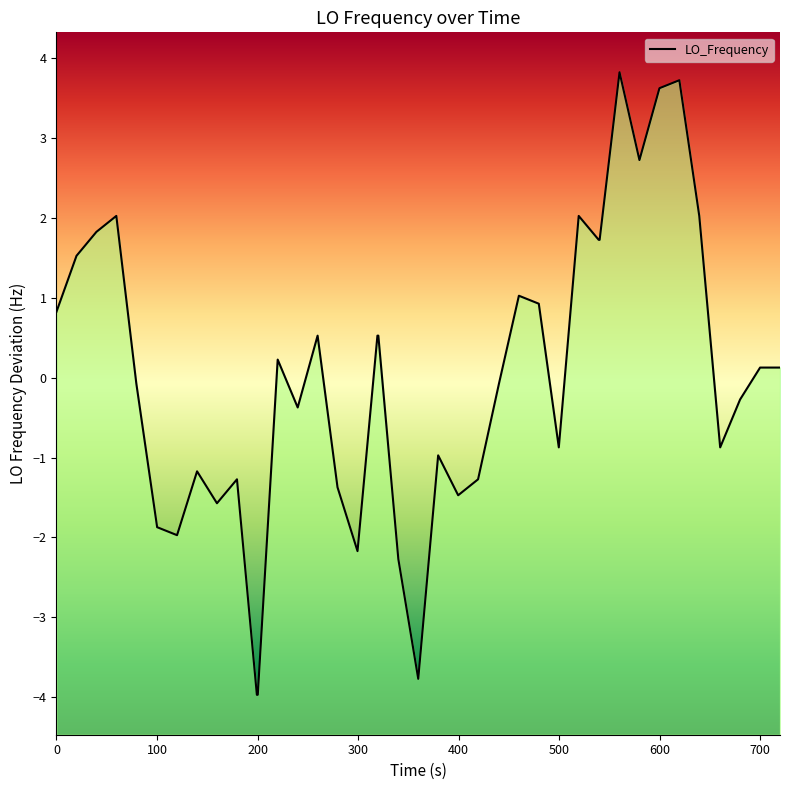

Count the number of values greater than 0.

20